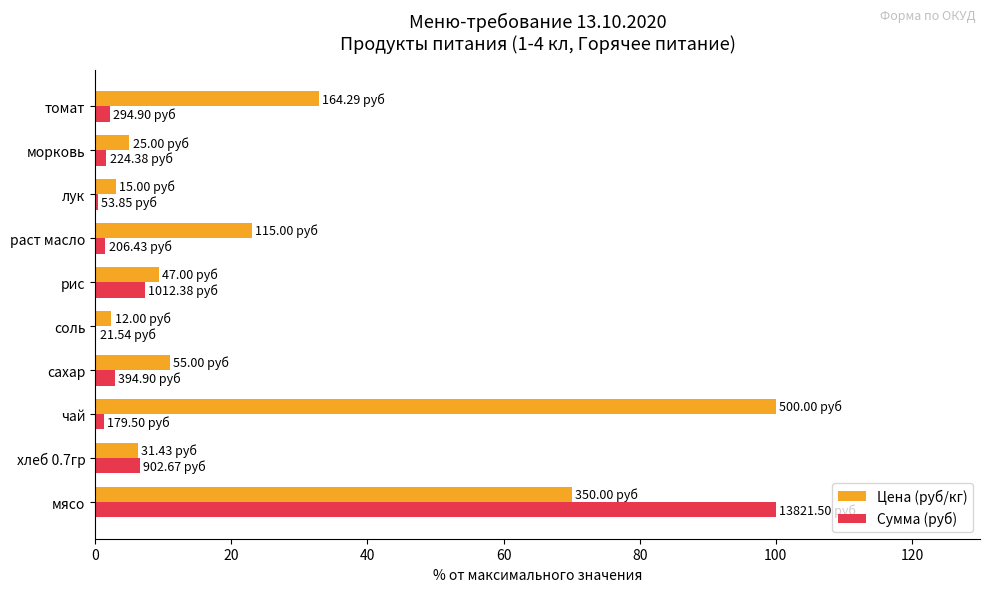

What is the total value across all series at мясо?

170.0